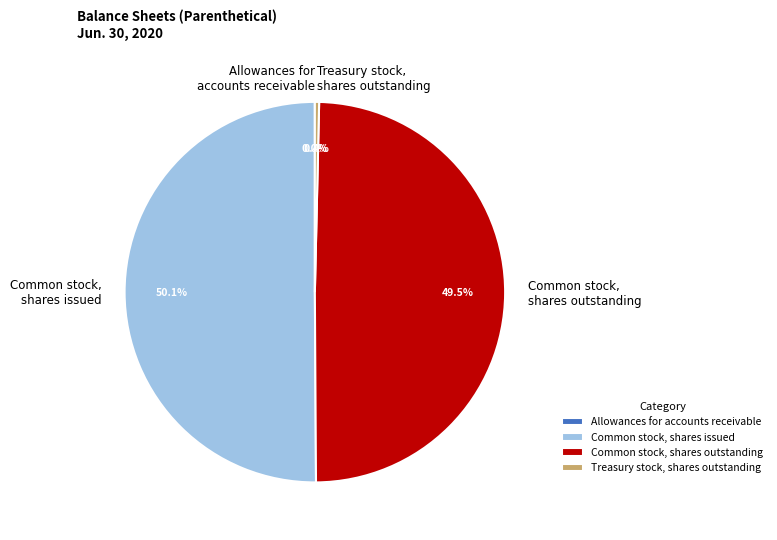

Which slice is the largest?

Common stock, shares issued